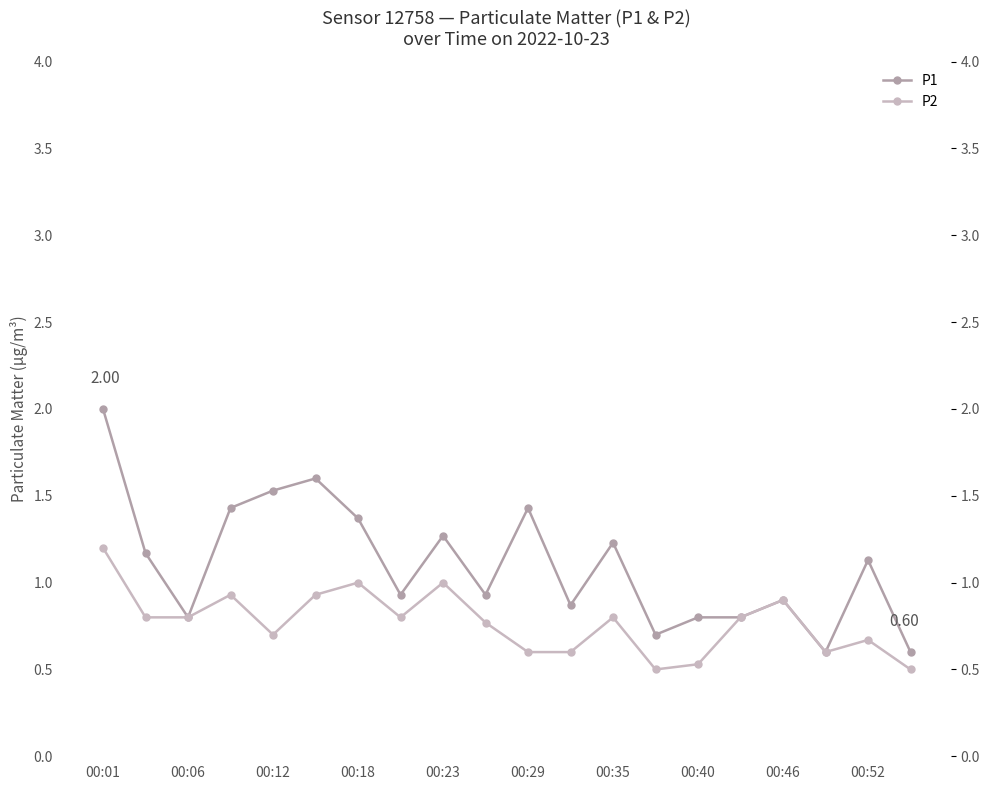

Is the value of P2 at 10 greater than the value of P1 at 19?

No